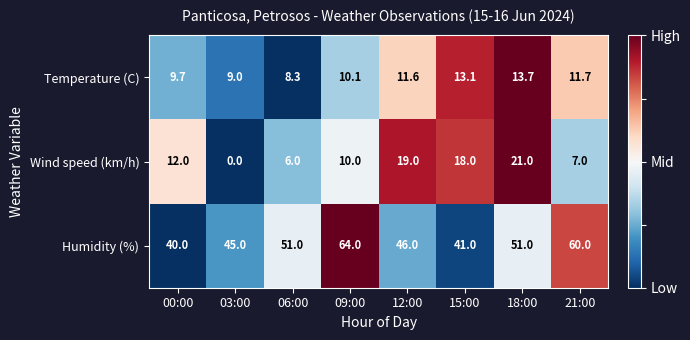

Which series has the largest total across all categories?

Humidity (%)